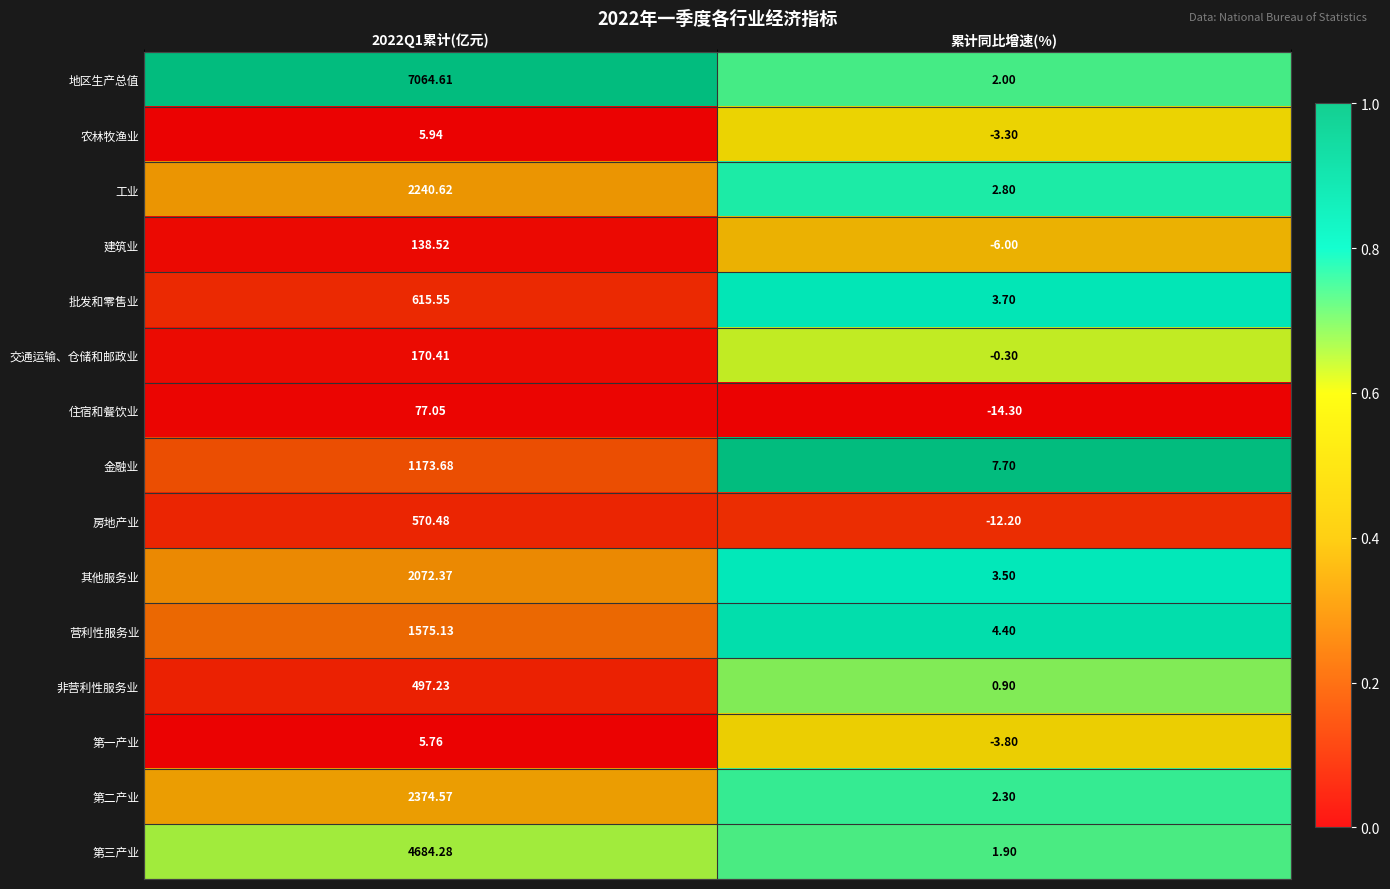

Which series has the widest spread of values?

地区生产总值